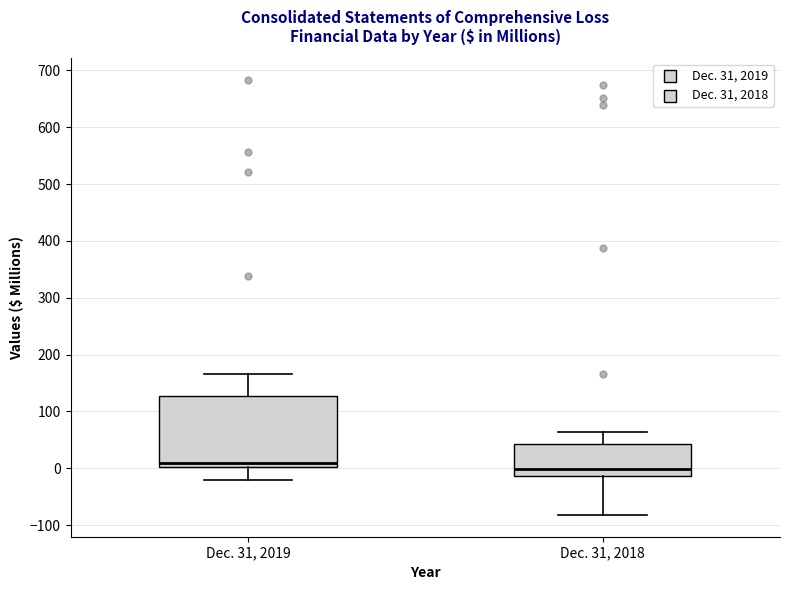

Reading left to right, read every box against the y-axis: the position of its median line, the range the box covers, and the ends of its whiskers. The values are not printed on the chart, so give them approximately, as read against the axis.

Dec. 31, 2019: median 10, box 0 to 130, whiskers -20 to 170
Dec. 31, 2018: median 0, box -10 to 40, whiskers -80 to 60